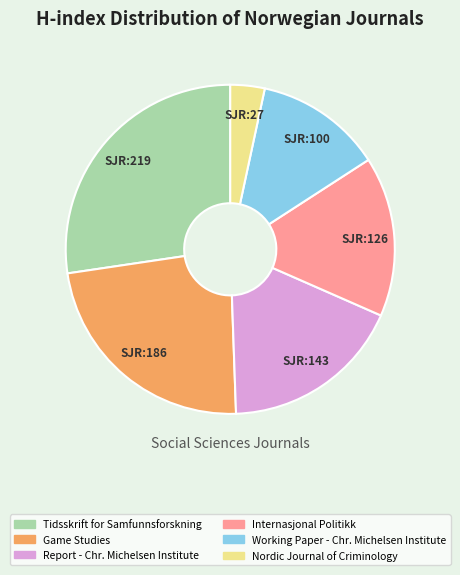

Which category has the biggest portion of the pie?

Tidsskrift for Samfunnsforskning